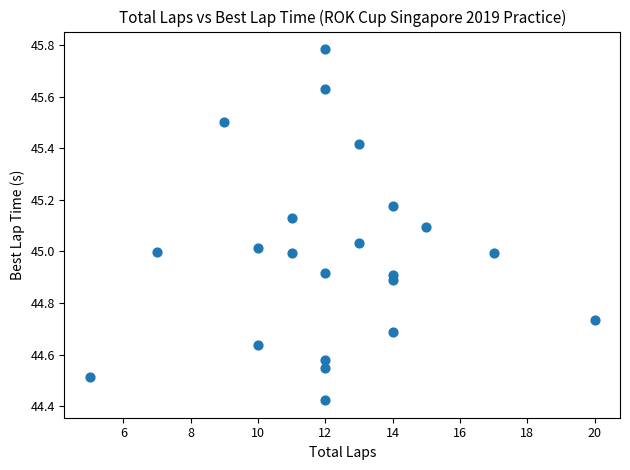

What is the range of X values (max minus min)?

15.0